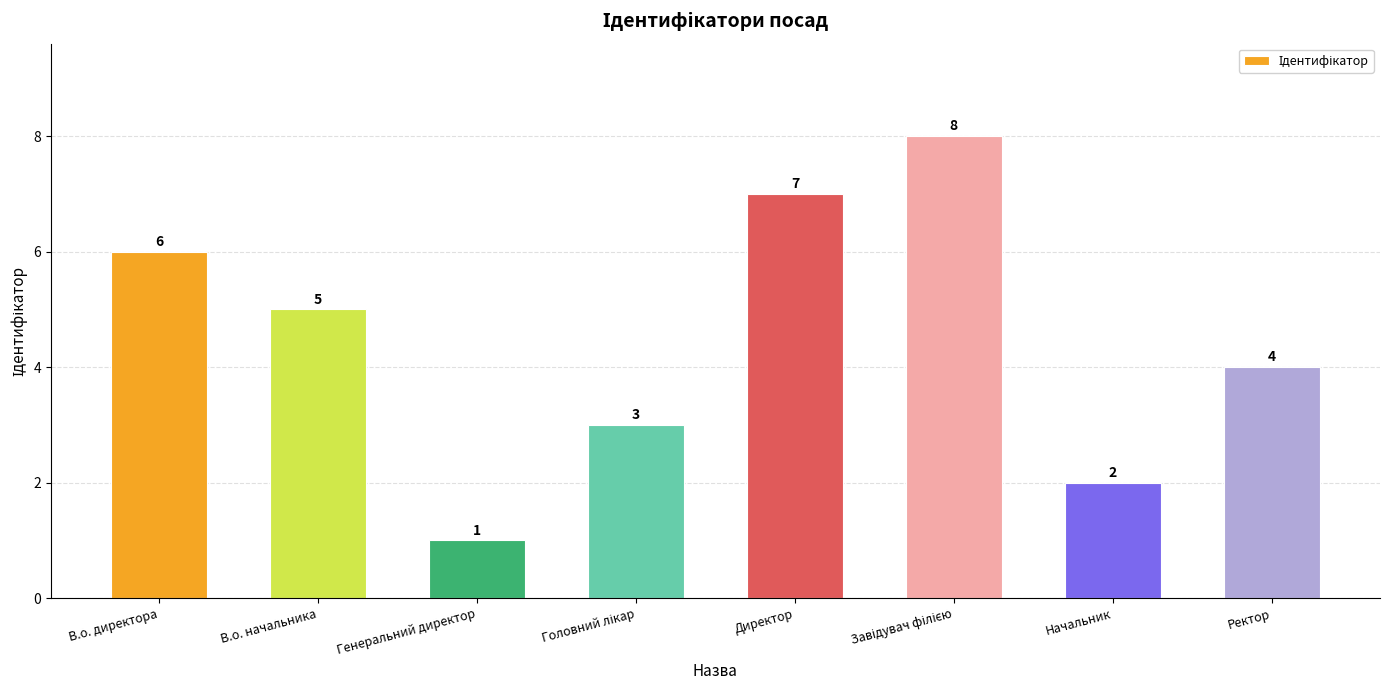

What is the difference between the second highest and second lowest values?

5